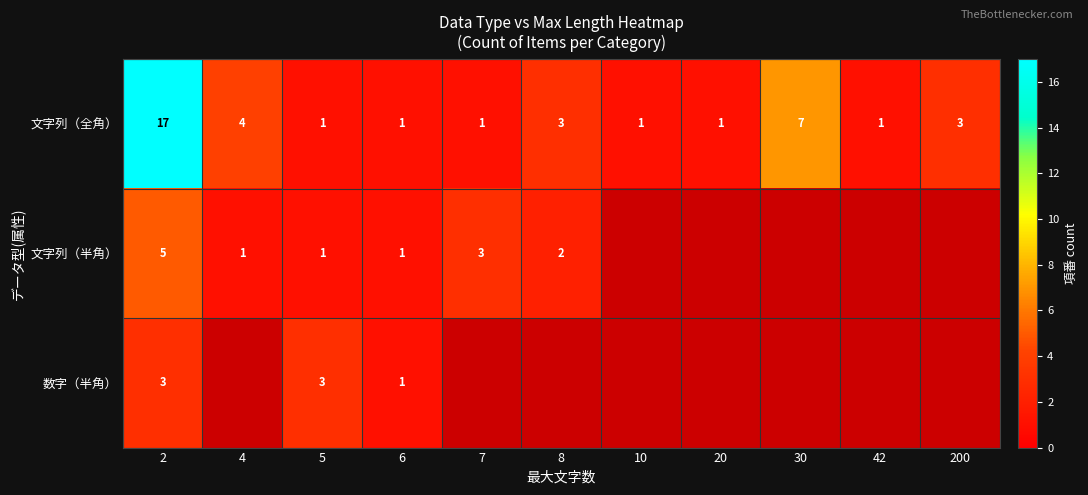

What value does the 文字列（全角） series have at 30, to the nearest 10?

10